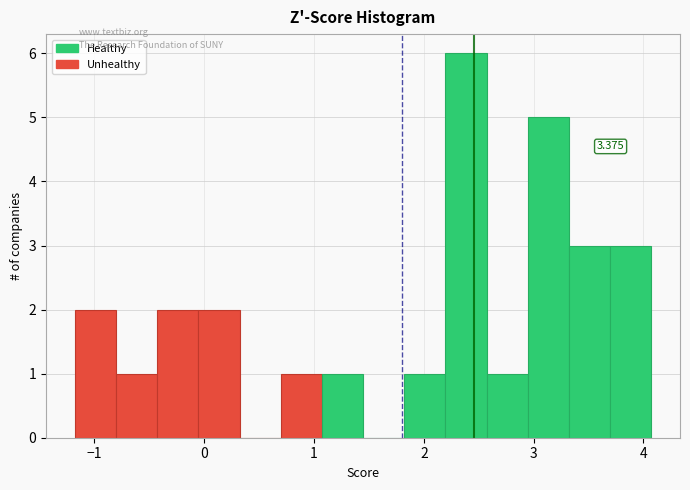

Around what value on the x-axis is the tallest bar? Give the approximate position of its centre, as read against the axis.

2.4